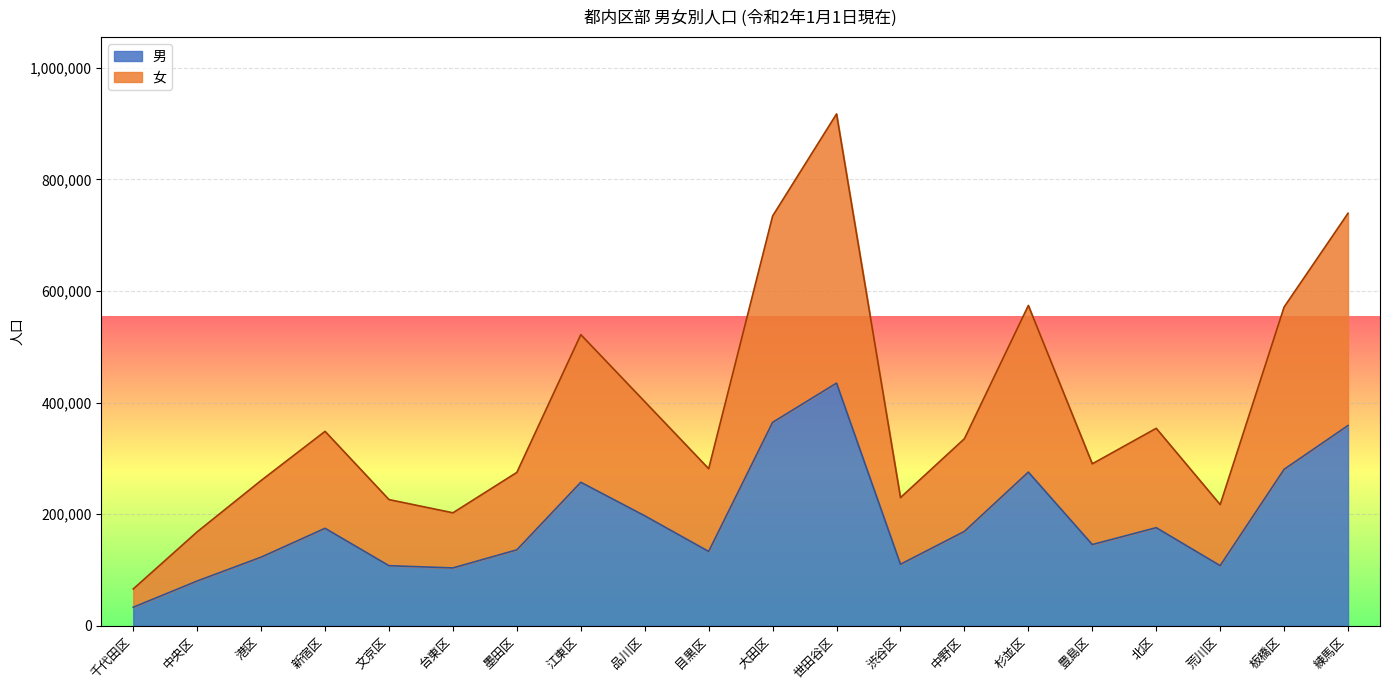

How many lines are shown in the chart?

2